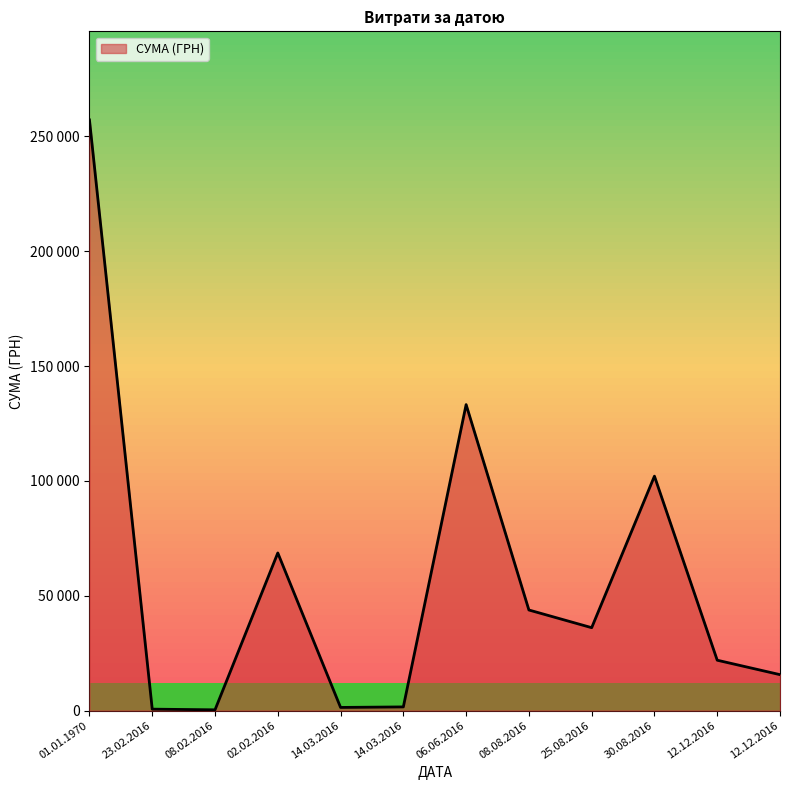

What is the maximum value shown in the chart?

257165.5